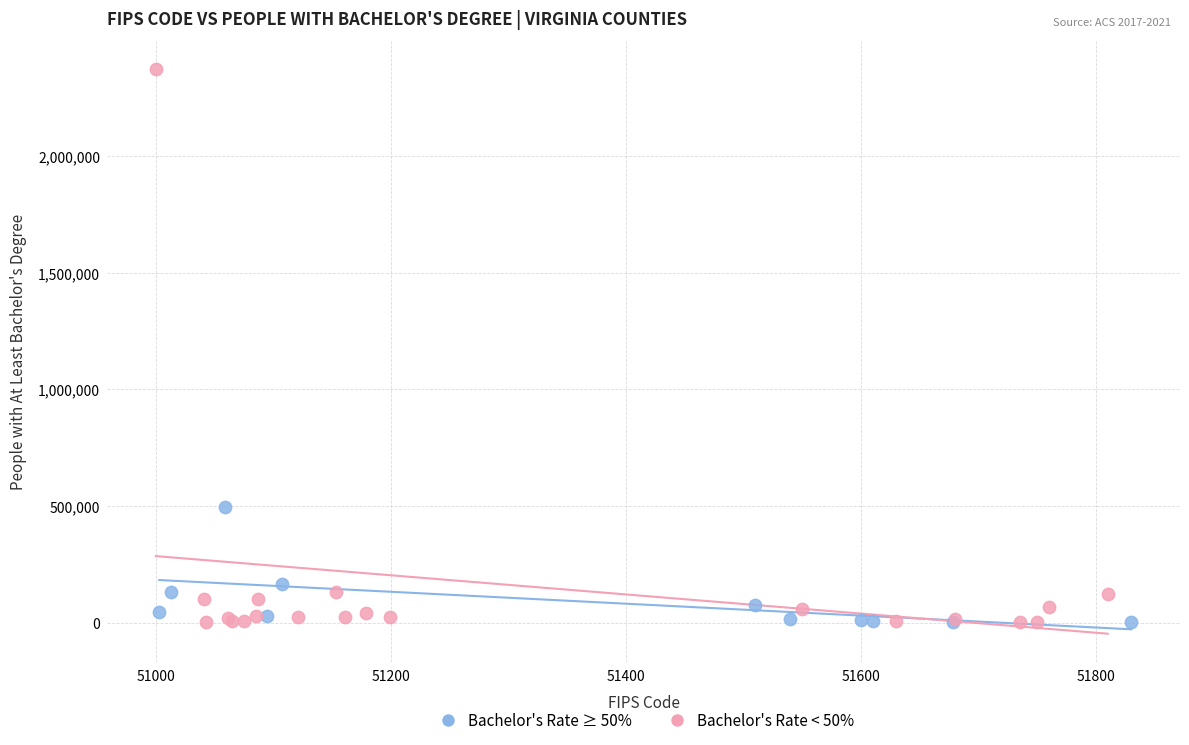

Which series has the widest spread of Y values?

Bachelor's Rate < 50%